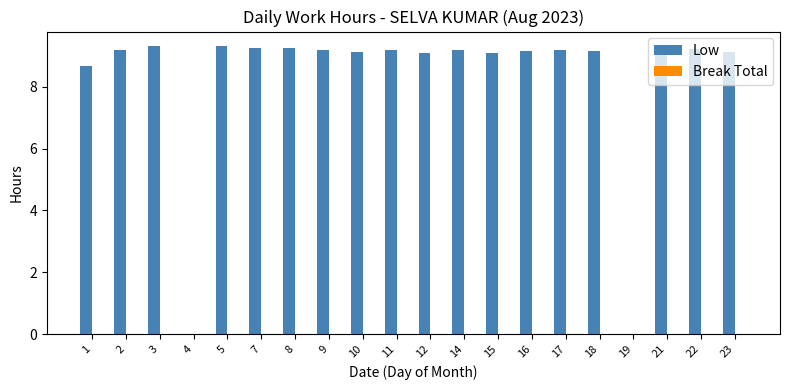

What is the greatest value displayed?

9.3